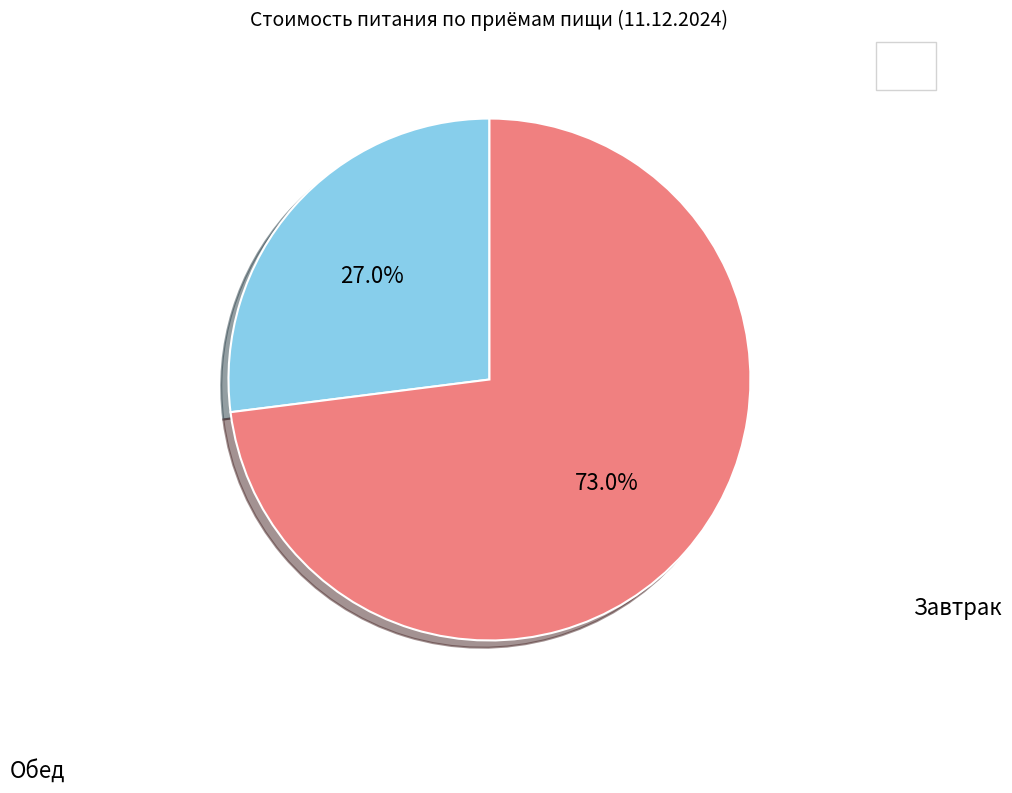

How many segments does this pie chart have?

2